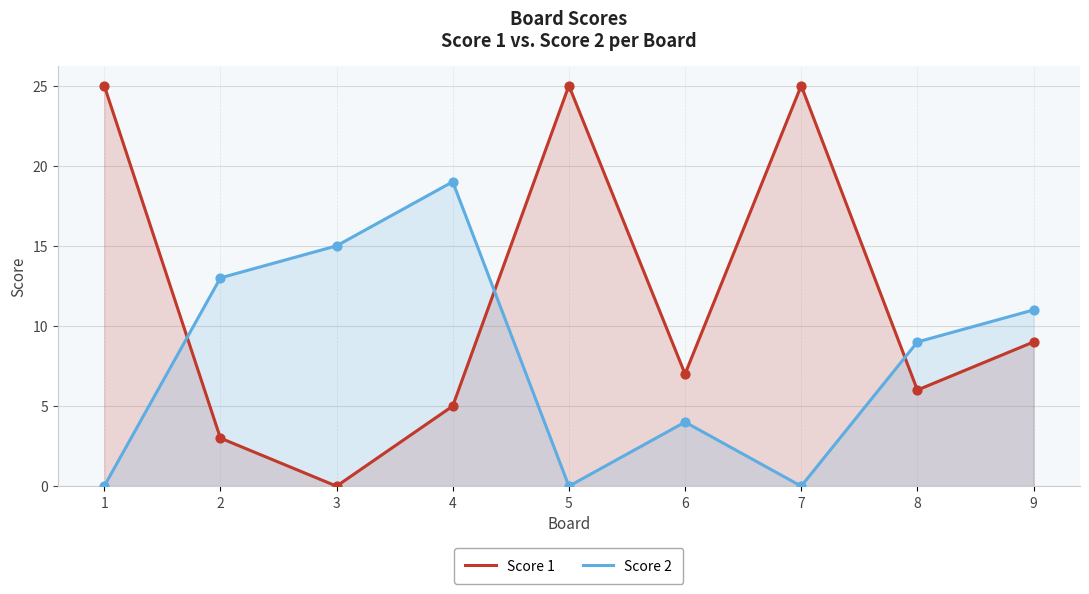

Which series has the largest Y range (max minus min)?

Score 1